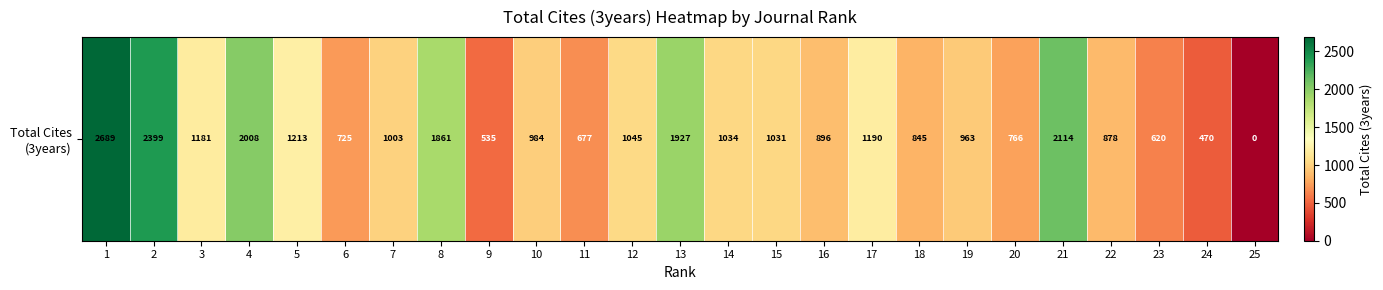

Reading left to right, list all the values displayed in this chart.

2689	2399	1181	2008	1213	725	1003	1861	535	984	677	1045	1927	1034	1031	896	1190	845	963	766	2114	878	620	470	0